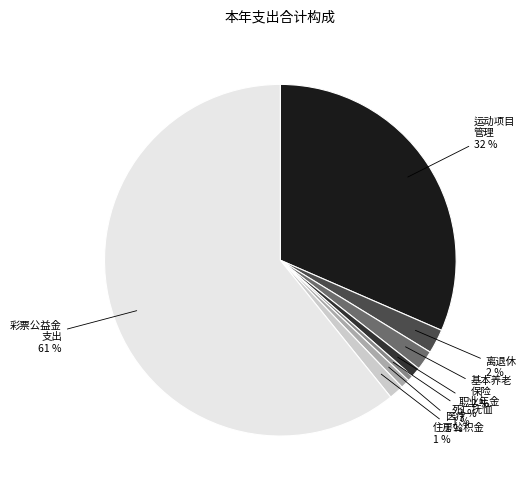

Is there a majority slice in this chart?

Yes